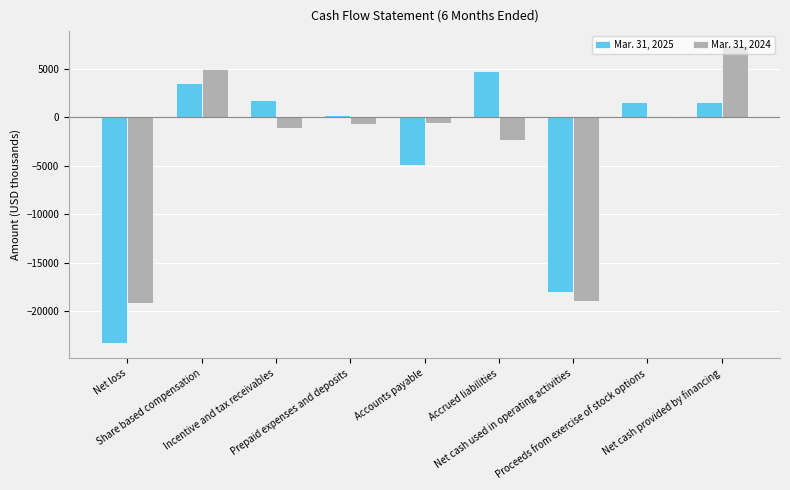

Are the bars grouped side by side (vs. stacked)?

Yes